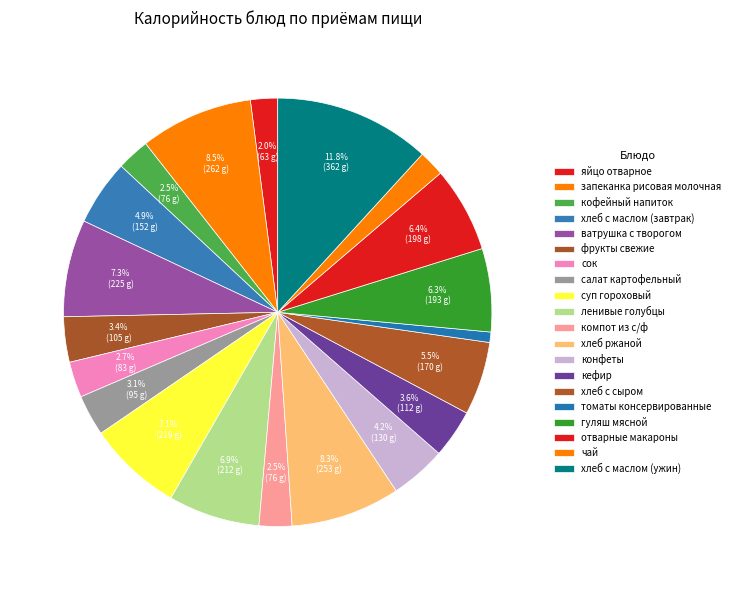

How many slices are in this pie chart?

20